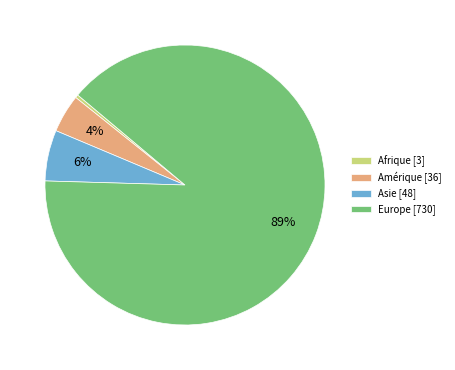

To the nearest percent, what is the average slice percentage?

25%